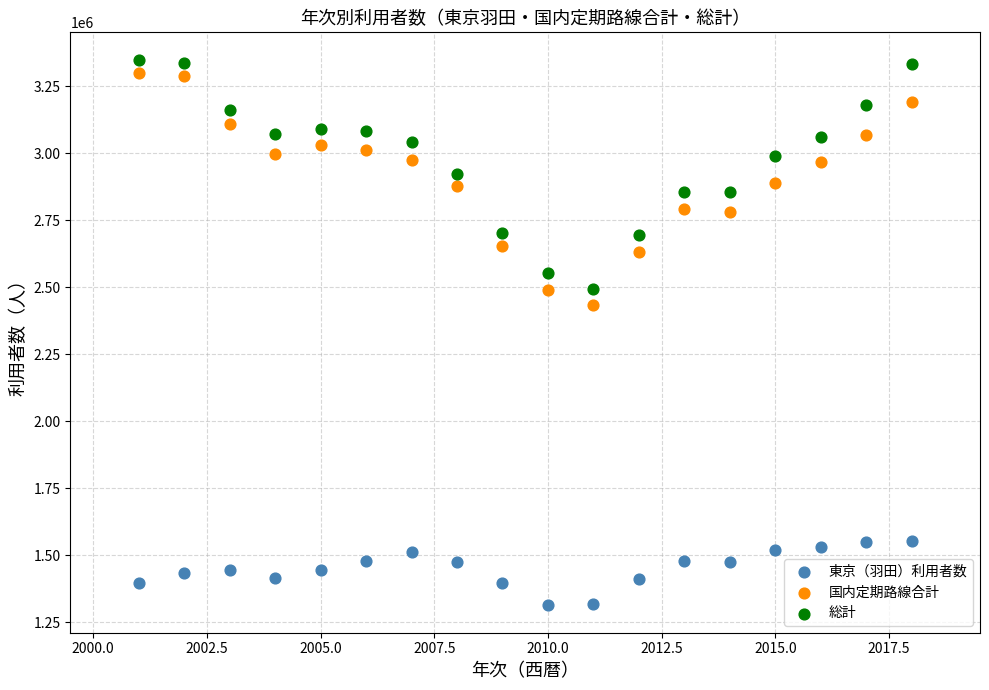

Across all data points, what is the range of Y values (max minus min)?

2036800